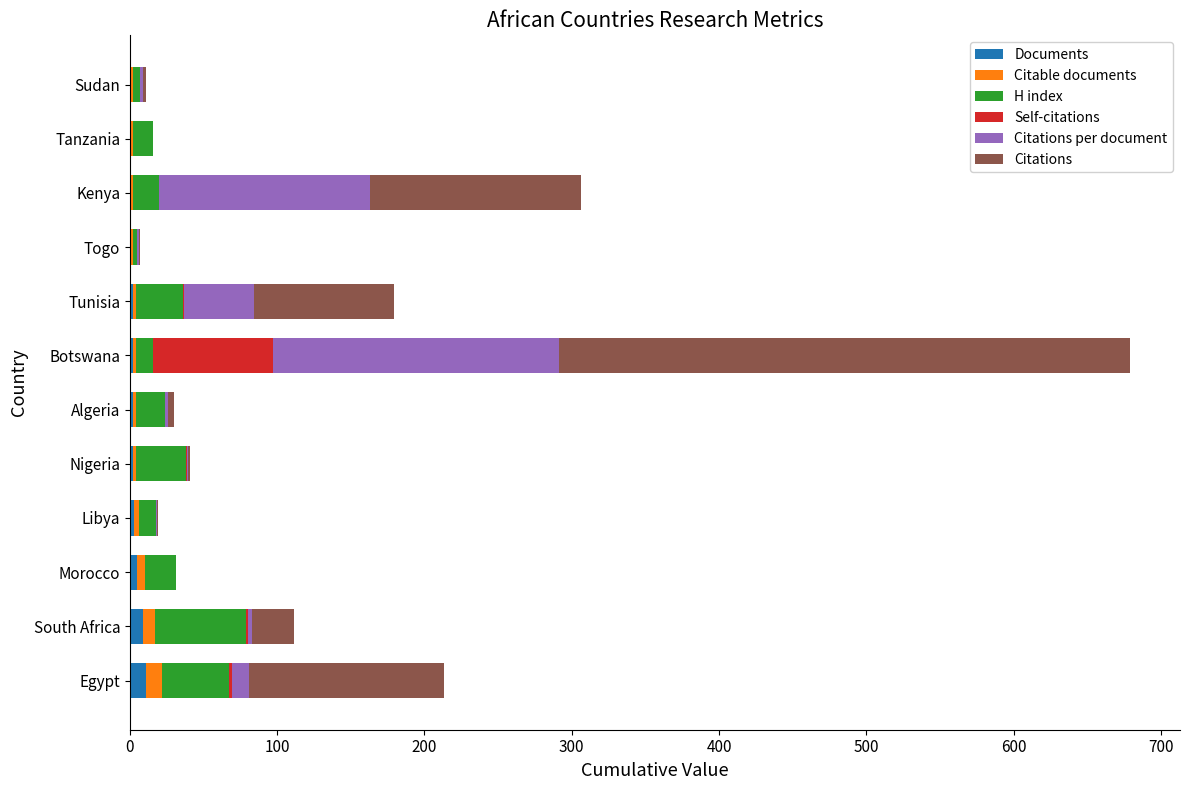

At which category is the sum across all series the highest?

Botswana